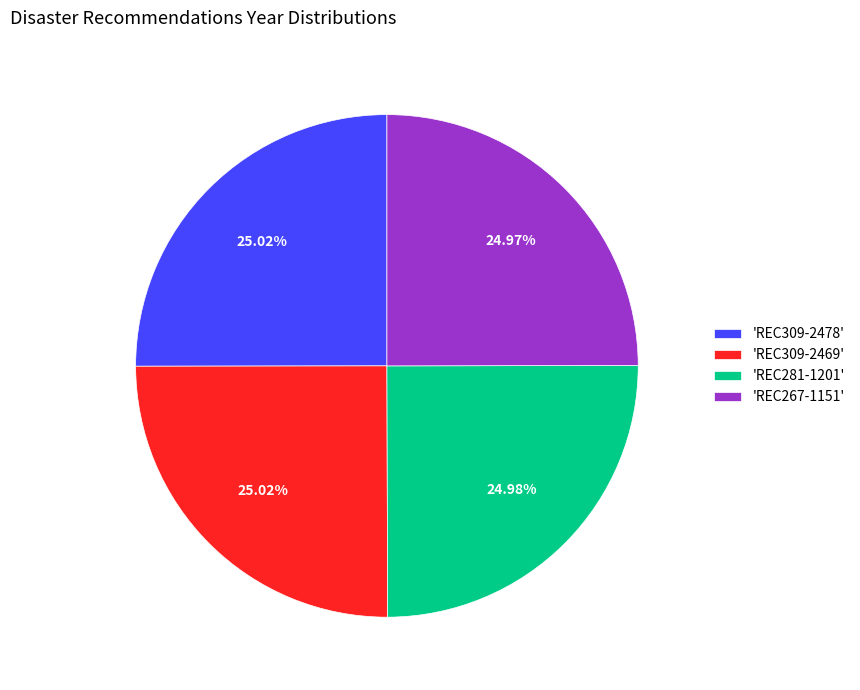

Approximately how many times larger is the value at 'REC267-1151' compared to 'REC309-2478'?

1.0